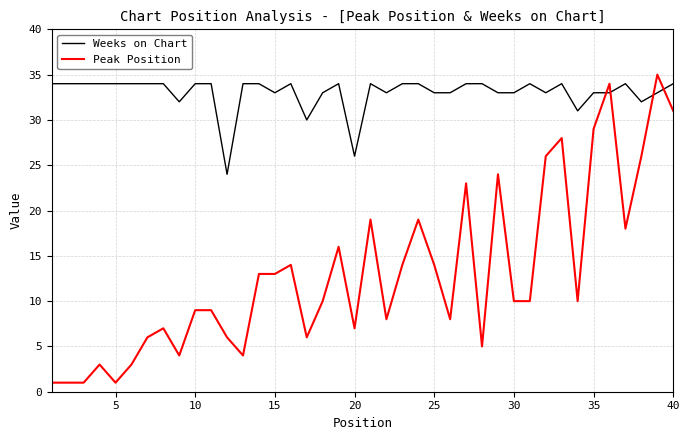

What is the maximum value for Weeks on Chart?

34